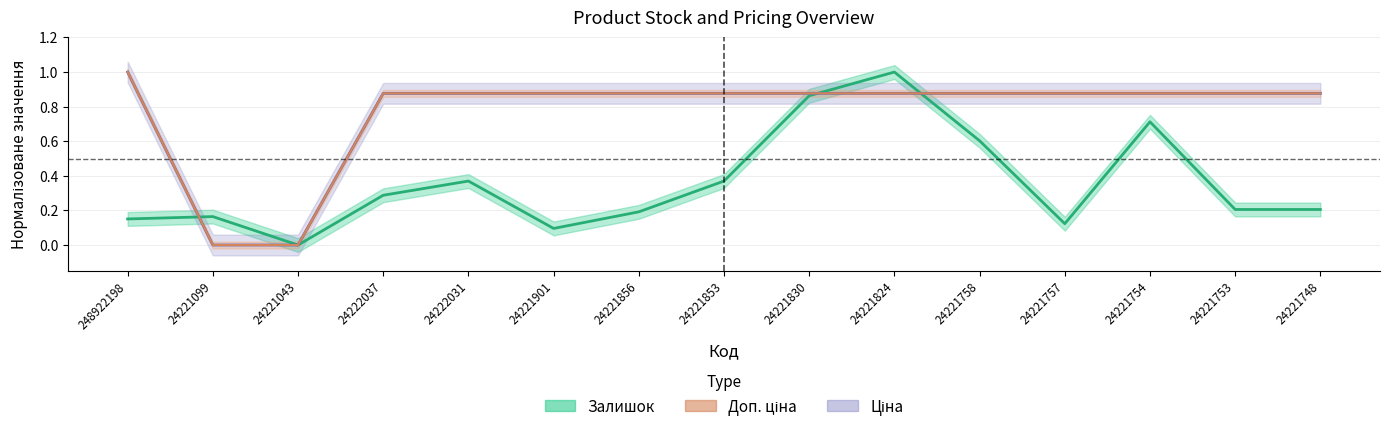

What is the label of the 4th point from the right?

24221757